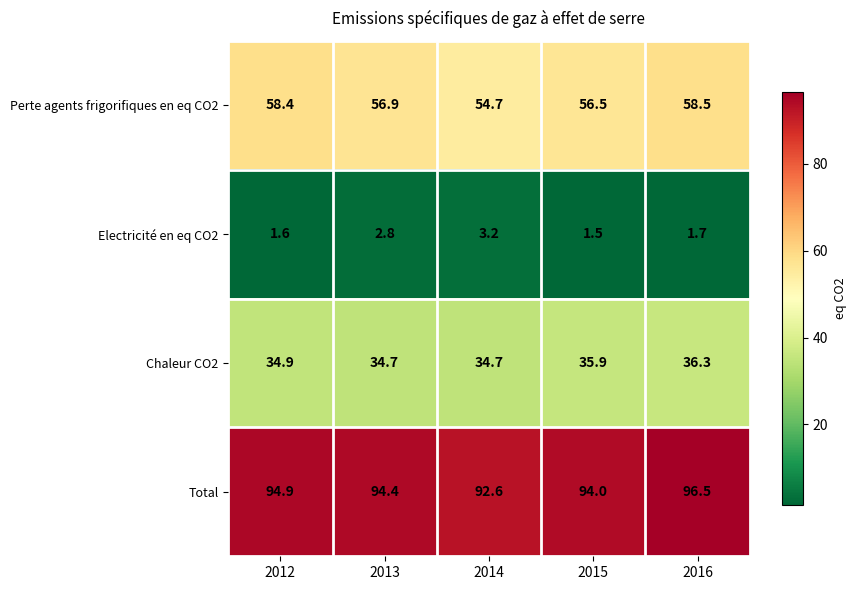

How many data points does each series have?

5